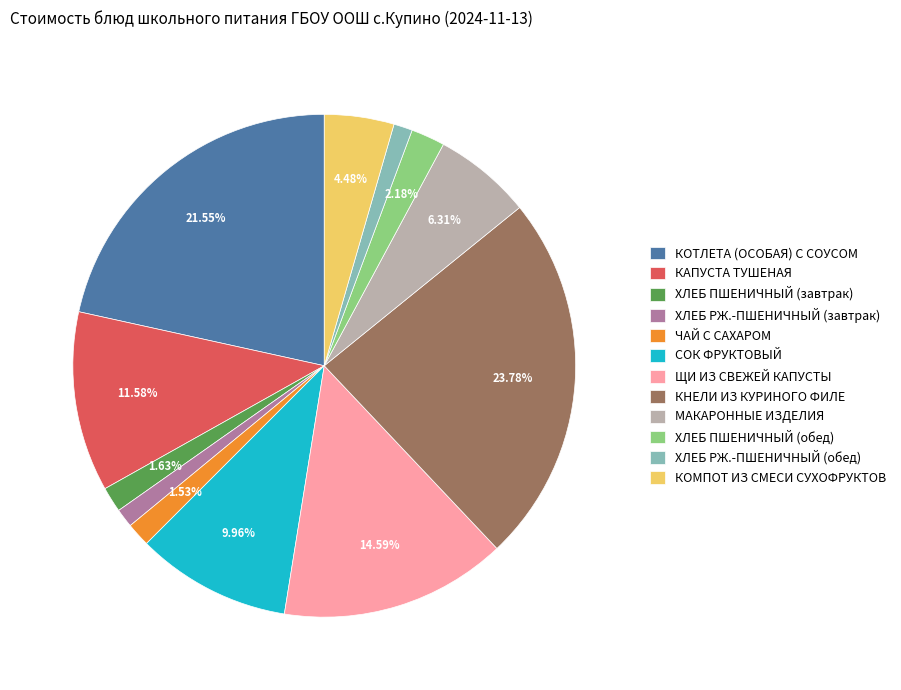

To the nearest percent, what percentage of the pie is ХЛЕБ ПШЕНИЧНЫЙ (завтрак)?

2%